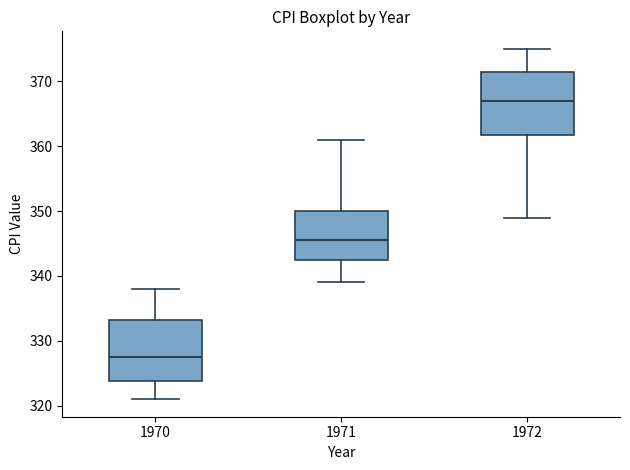

Reading left to right, transcribe this box plot: for each box, give where its median line is, the range the box spans, and where its two whiskers end, as read against the y-axis. The values are not printed on the chart, so give them approximately, as read against the axis.

1970: median 328, box 324 to 333, whiskers 321 to 338
1971: median 346, box 343 to 350, whiskers 339 to 361
1972: median 367, box 362 to 372, whiskers 349 to 375